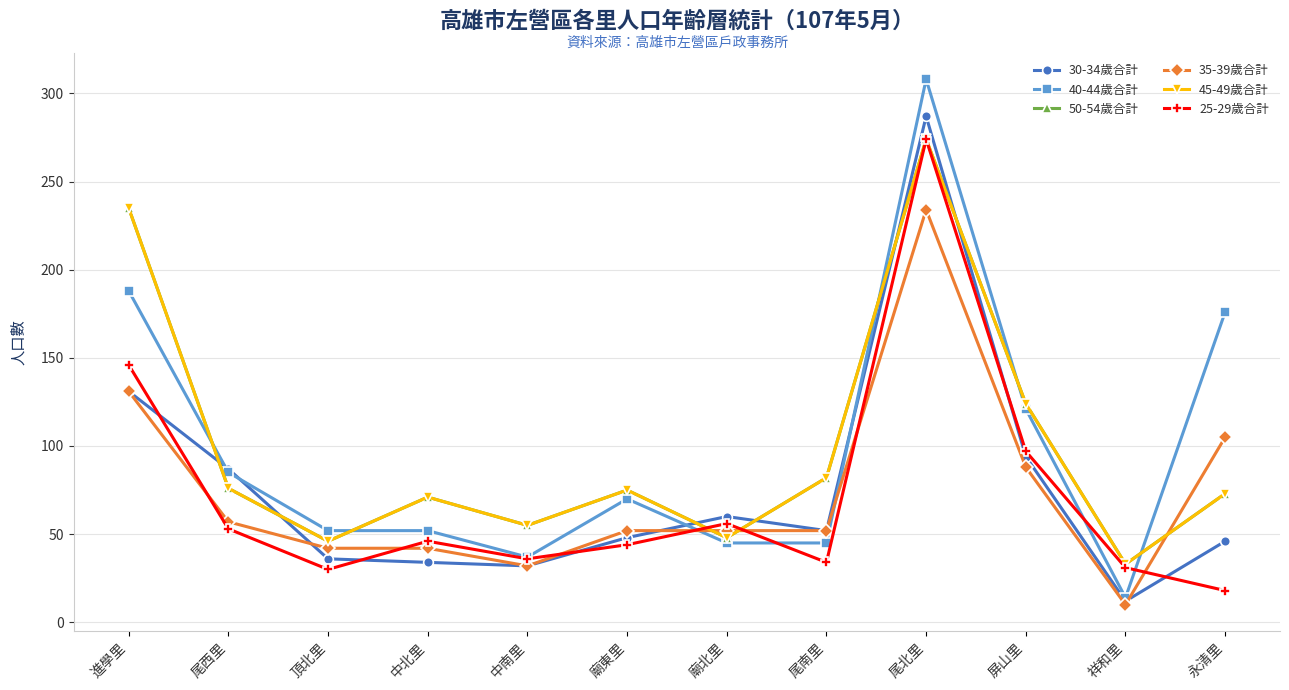

Is this an area chart (filled region under the line)?

No